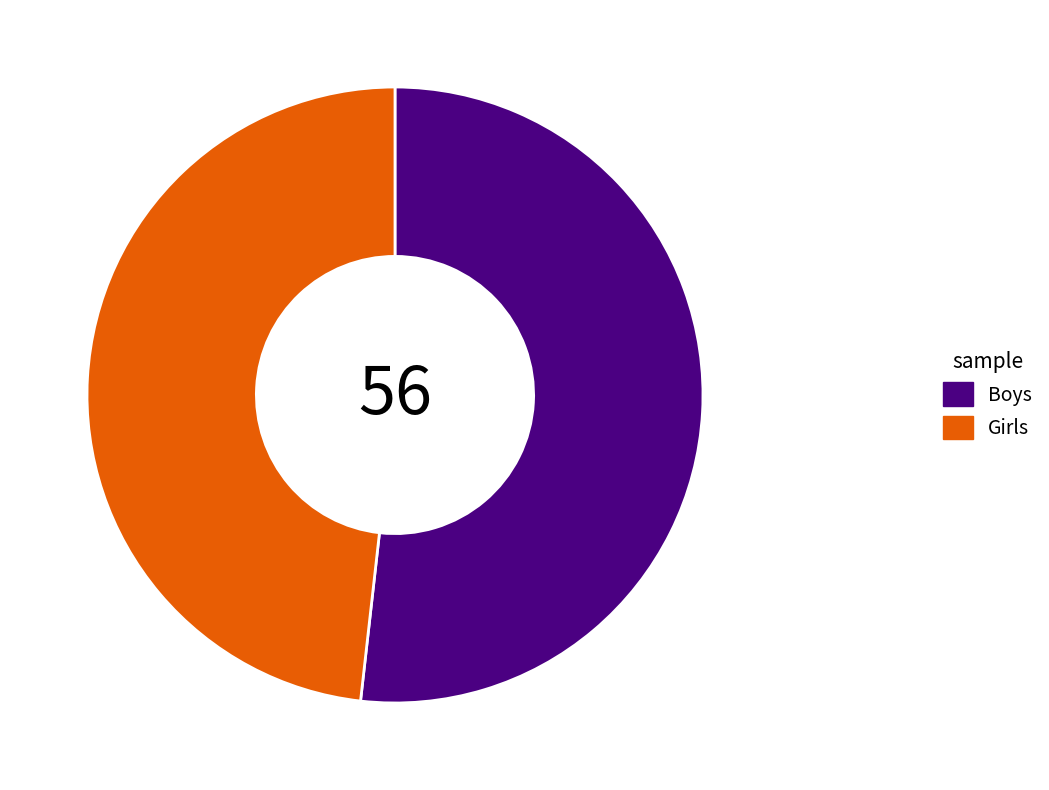

Rank the categories by value from lowest to highest.

Girls, Boys